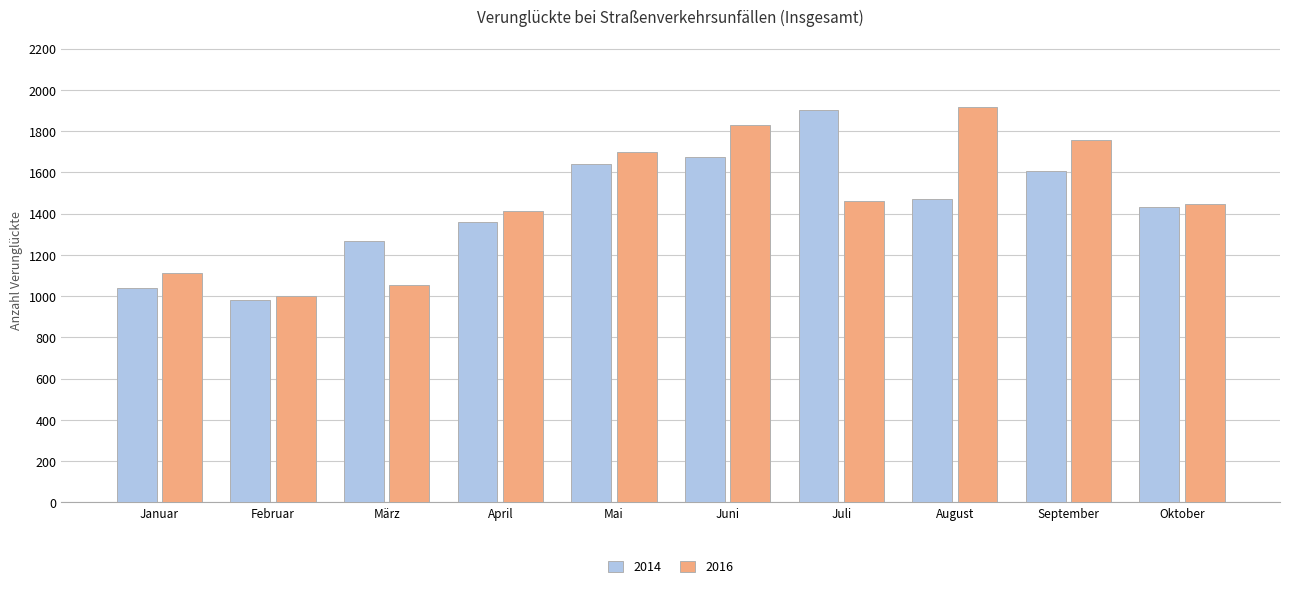

What is the approximate value of 2014 at April, to the nearest 50?

1350